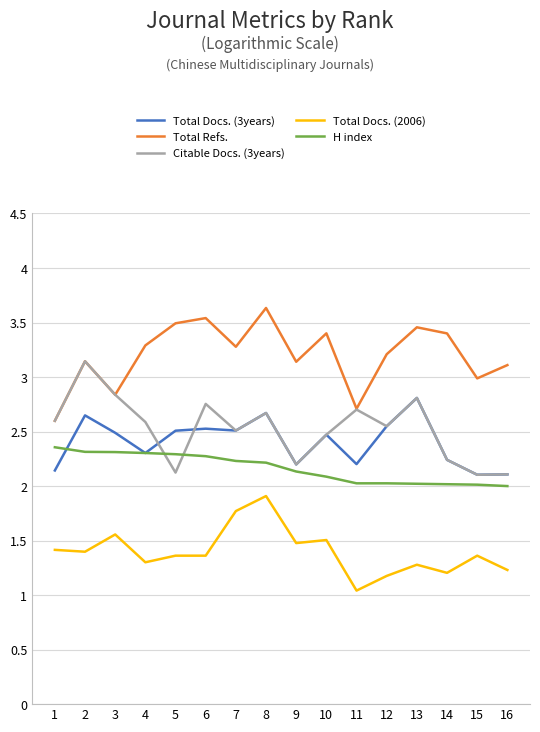

Is the value of Total Refs. at 8 greater than the value of H index at 6?

Yes